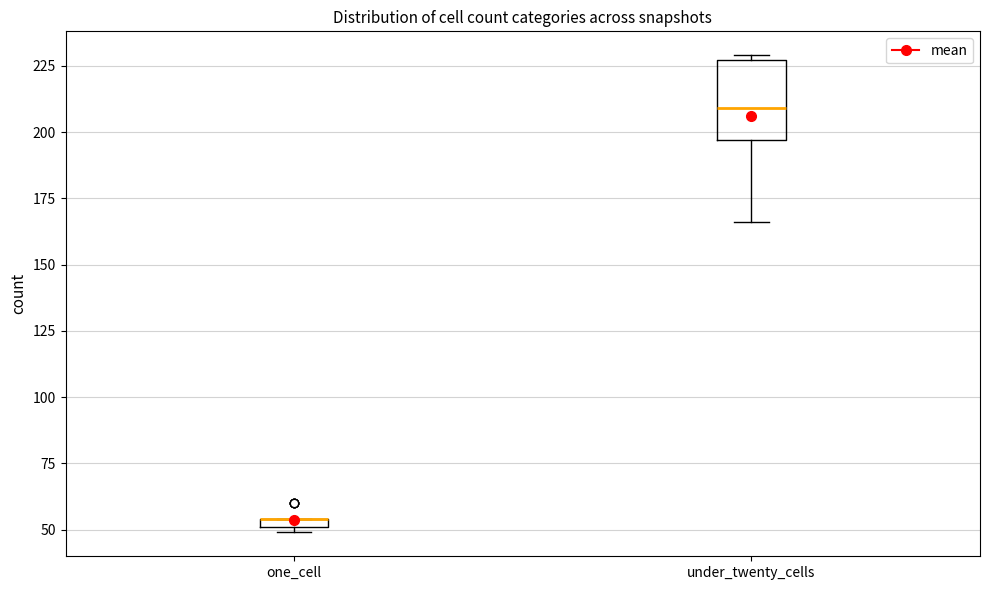

Where is the lower edge of the box for one_cell on the y-axis? The values are not printed on the chart, so give them approximately, as read against the axis.

50